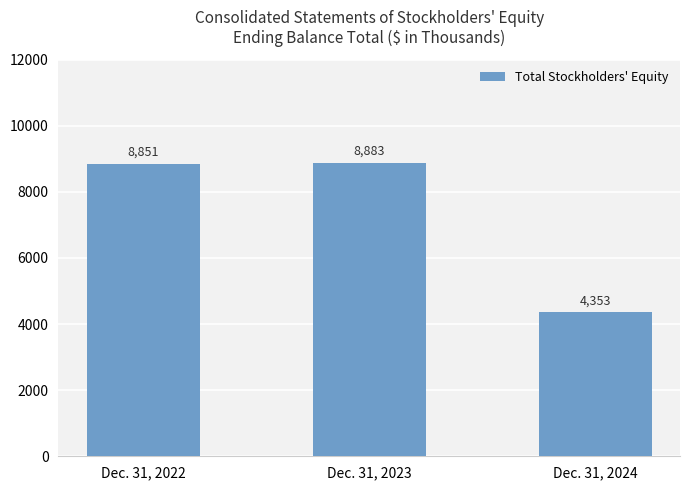

How many data points are less than 8851?

1